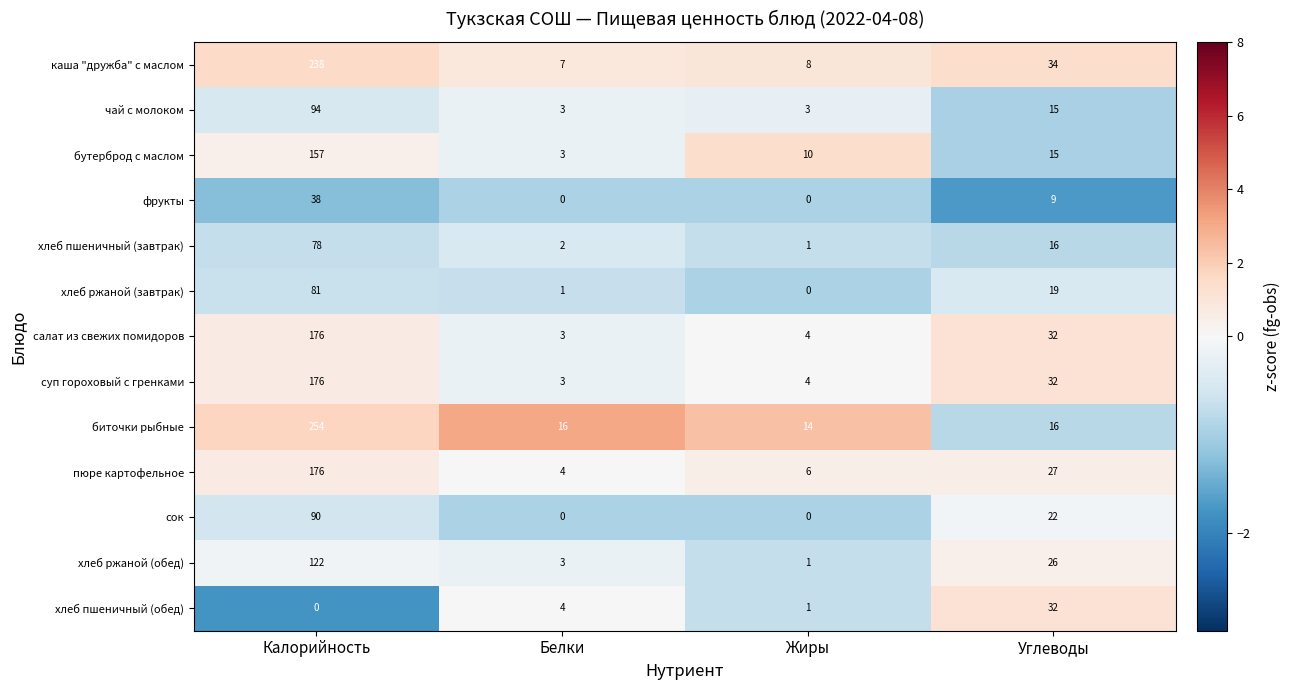

True or false: чай с молоком has a value of 3 at Жиры.

True